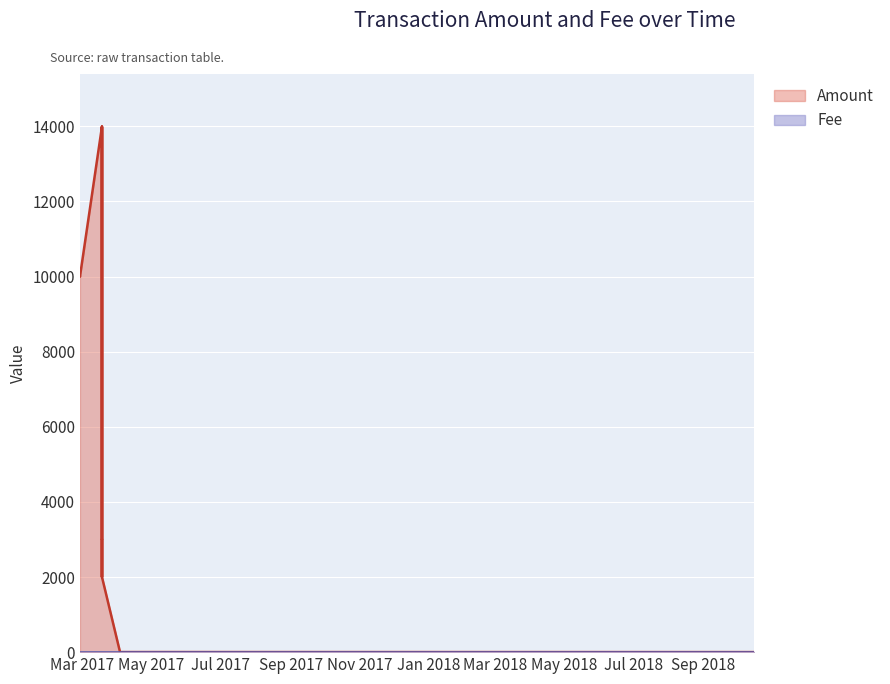

Is the value of Amount at 2017-03-18 04:53:58 greater than the value of Fee at 2017-03-18 04:42:45?

Yes